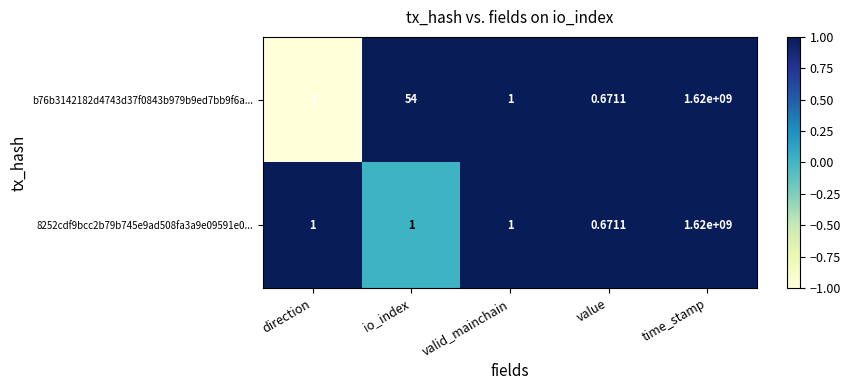

Rank the categories by b76b3142182d4743d37f0843b979b9ed7bb9f6a... value from highest to lowest.

time_stamp, io_index, valid_mainchain, value, direction